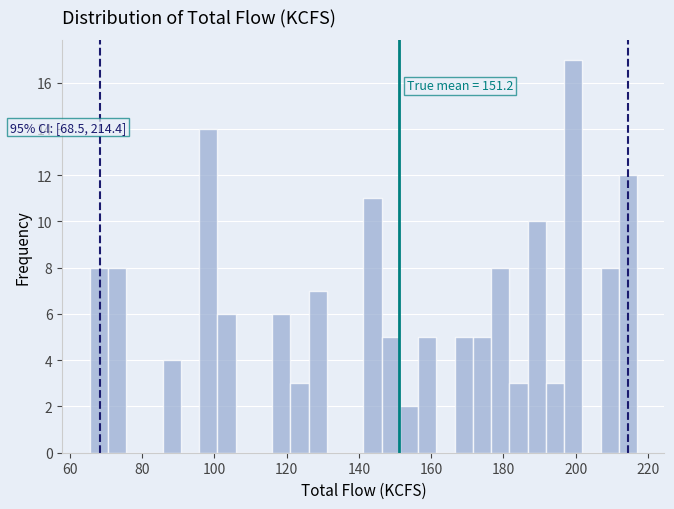

Read against the x-axis, roughly where is the centre of the tallest bar?

200